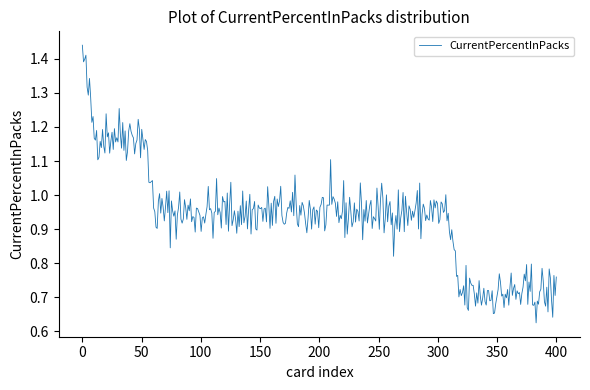

Is this an area chart (filled region under the line)?

No